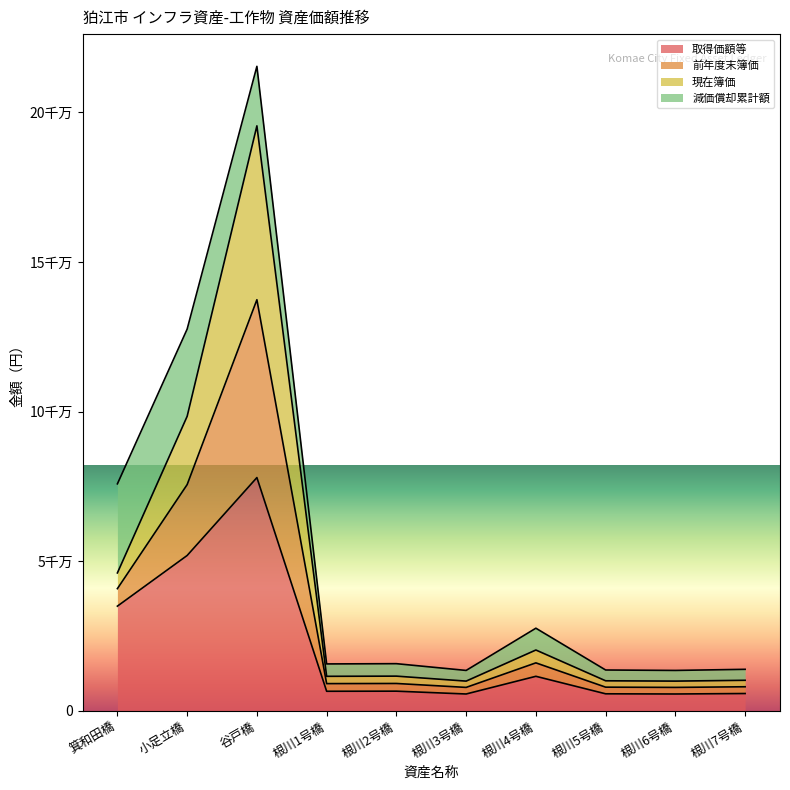

Does the chart display data point markers on the line(s)?

No